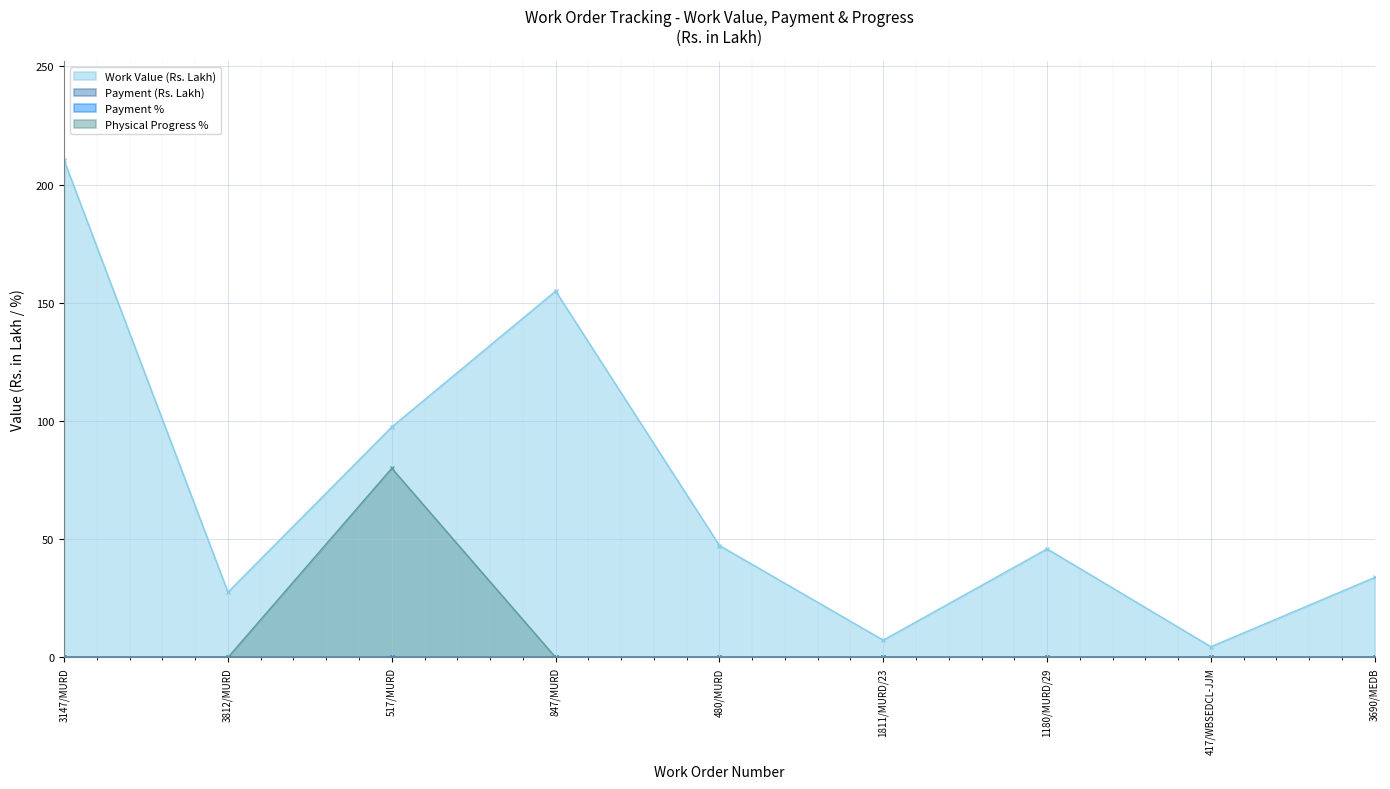

The value of Work Value (Rs. Lakh) at 1811/MURD/23 is 7.3. True or false?

True